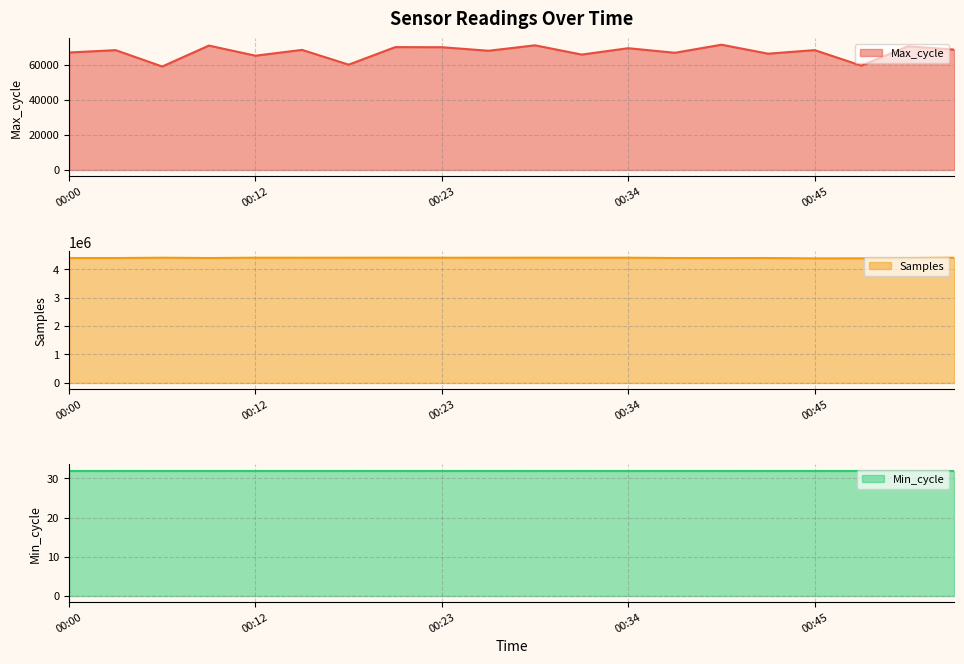

In Max_cycle, how many points are lower than both neighbors (excluding endpoints)?

8